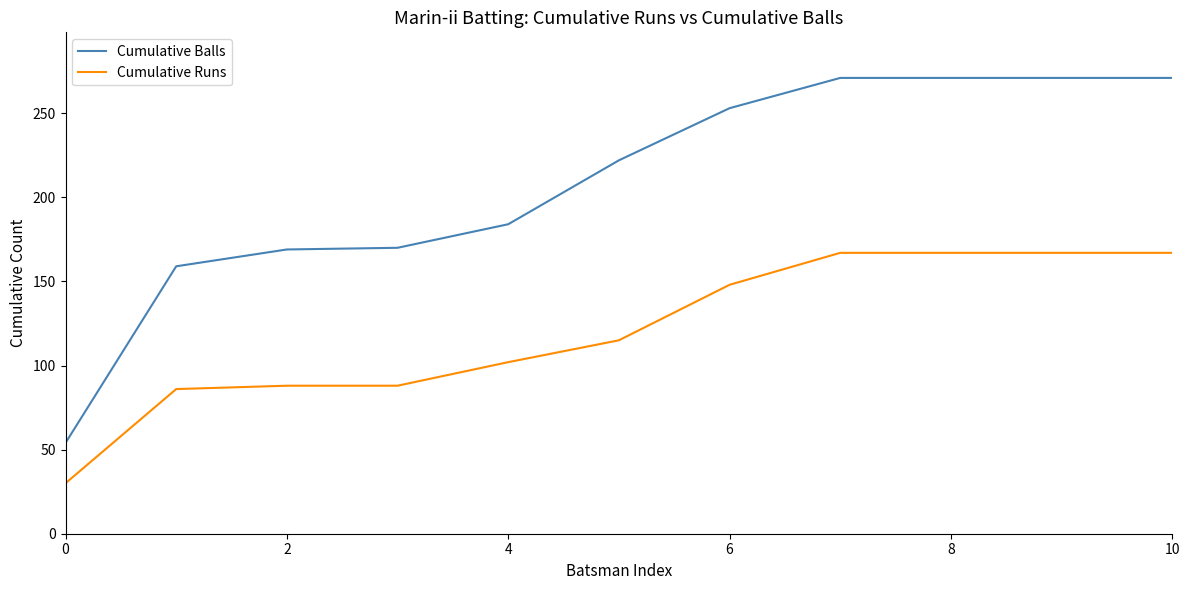

What is the maximum value shown in the chart?

271